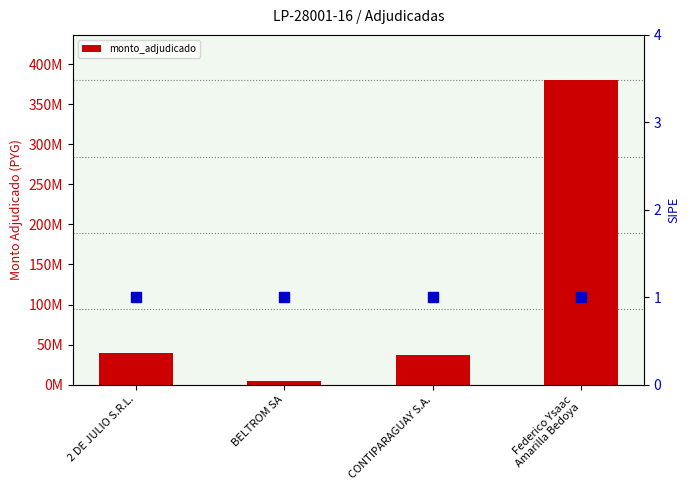

Approximately how many times larger is the value at 2 DE JULIO S.R.L. compared to Federico Ysaac
Amarilla Bedoya?

0.1